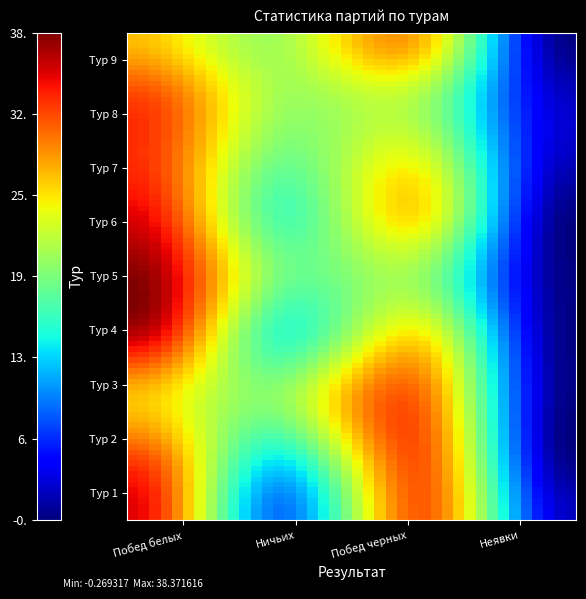

What is the greatest value displayed?

38